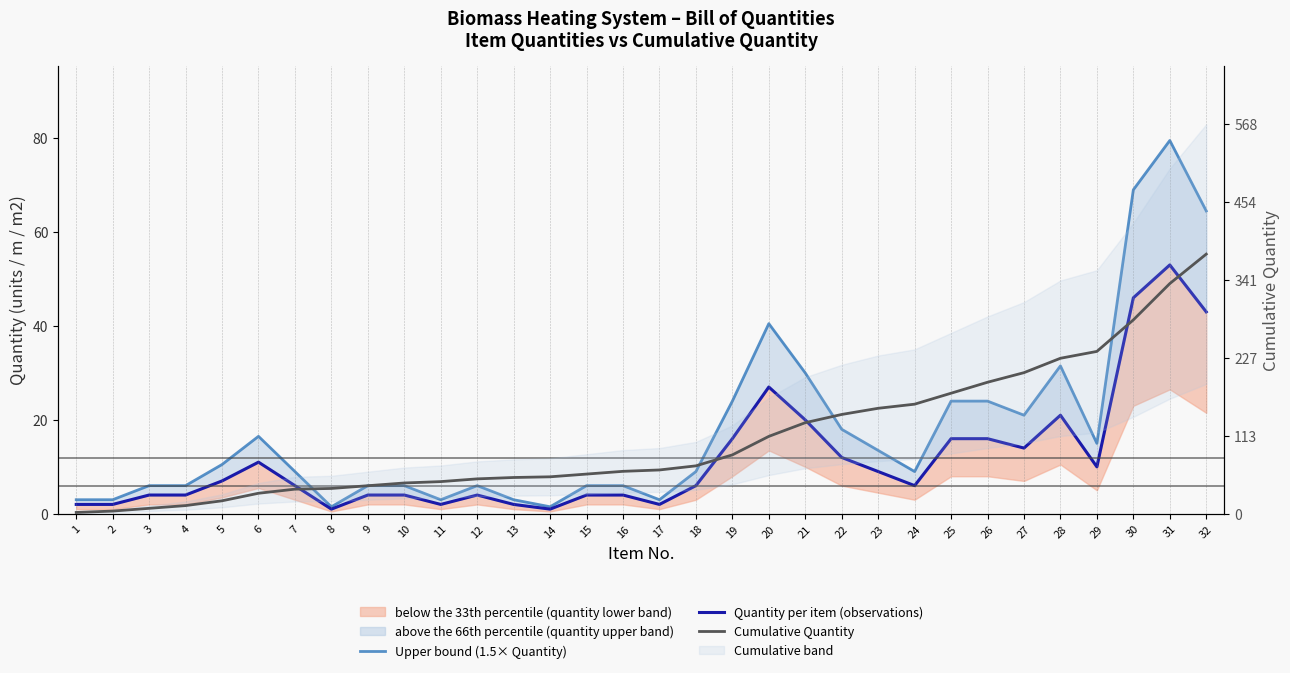

Rank the series by their maximum value, from highest to lowest.

Cumulative Quantity, Upper bound (1.5× Quantity), Quantity per item (observations)